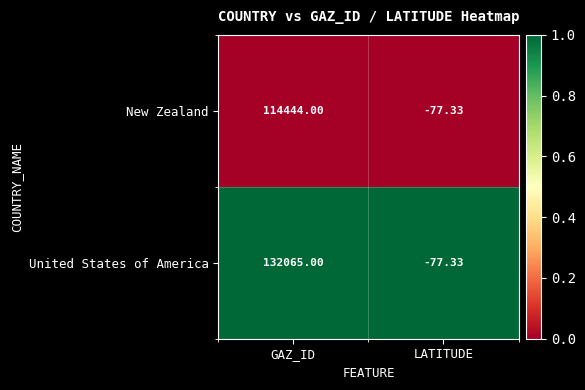

Which series has the largest total across all categories?

United States of America